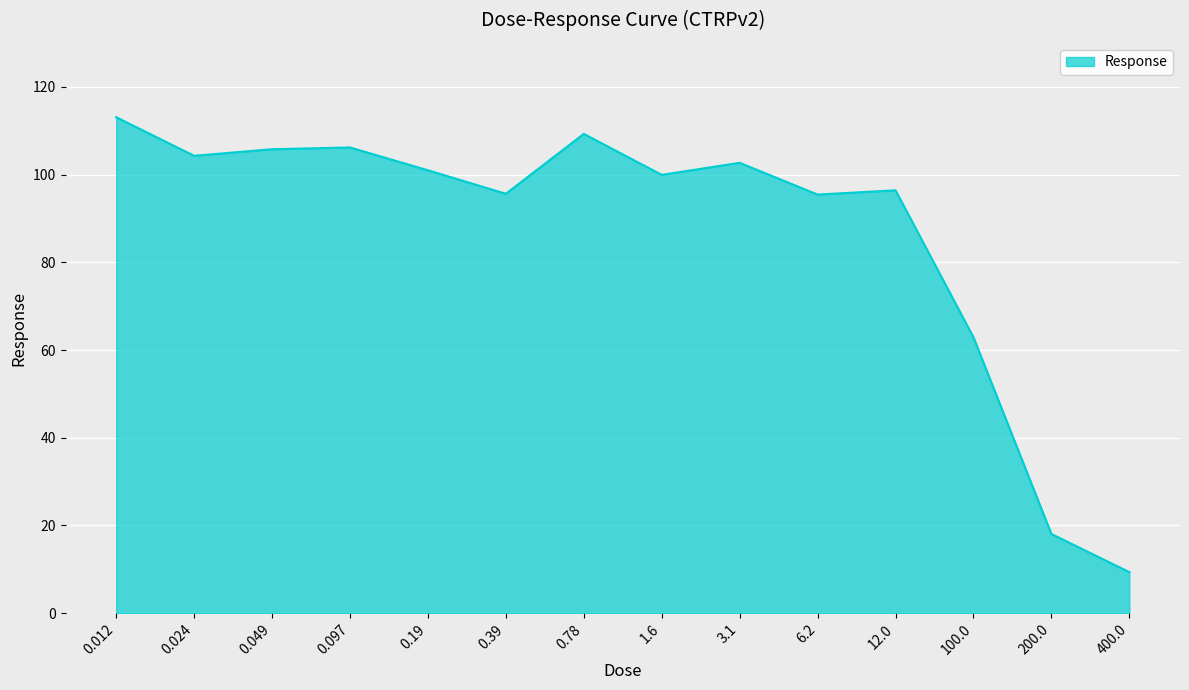

What is the difference between the values at 0.012 and 6.2?

17.6